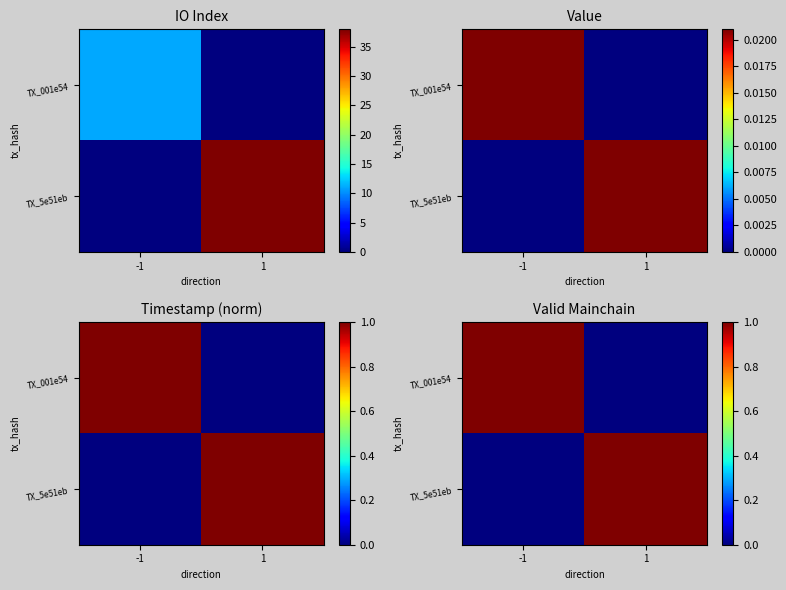

Is the value of TX_001e54 at 1 greater than the value of TX_5e51eb at -1?

No